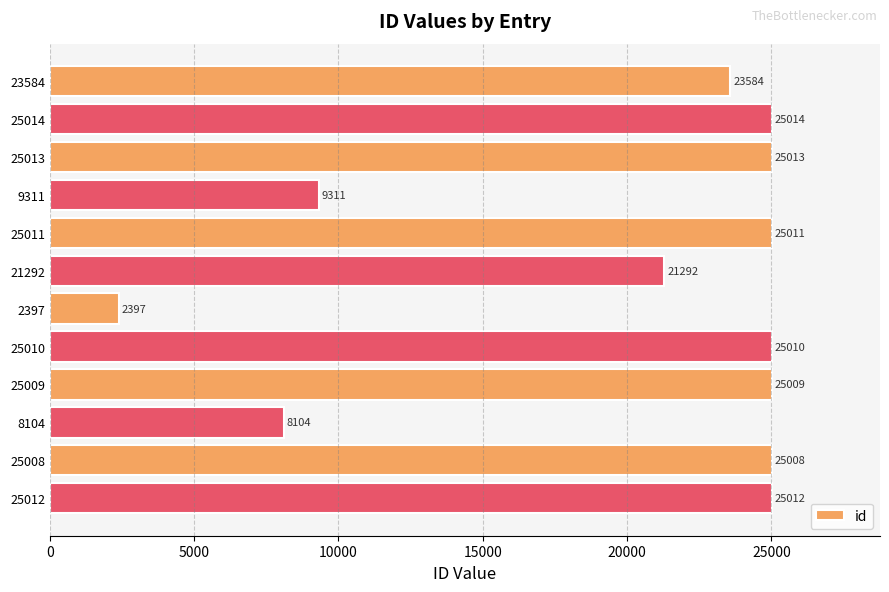

What is the value of the 7th bar from the top?

2397